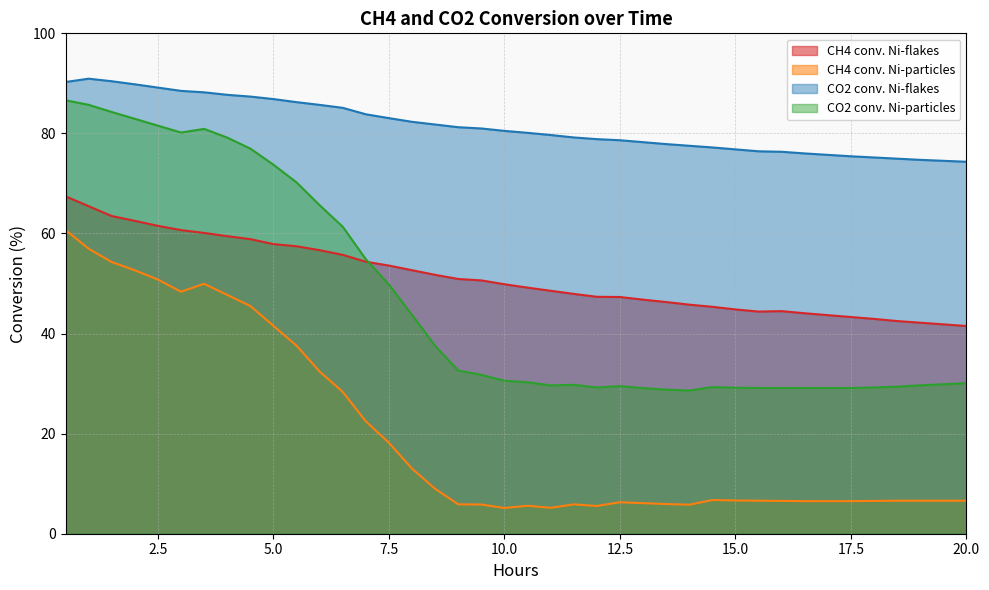

List the series in order of their peak value, lowest first.

CH4 conv. Ni-particles, CH4 conv. Ni-flakes, CO2 conv. Ni-particles, CO2 conv. Ni-flakes